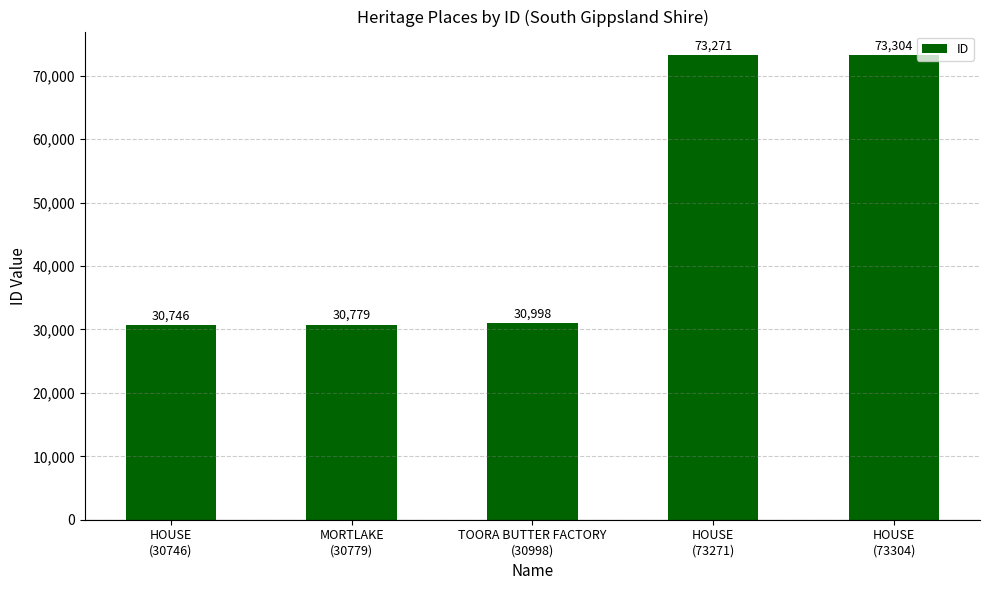

How many distinct data groups are displayed?

1